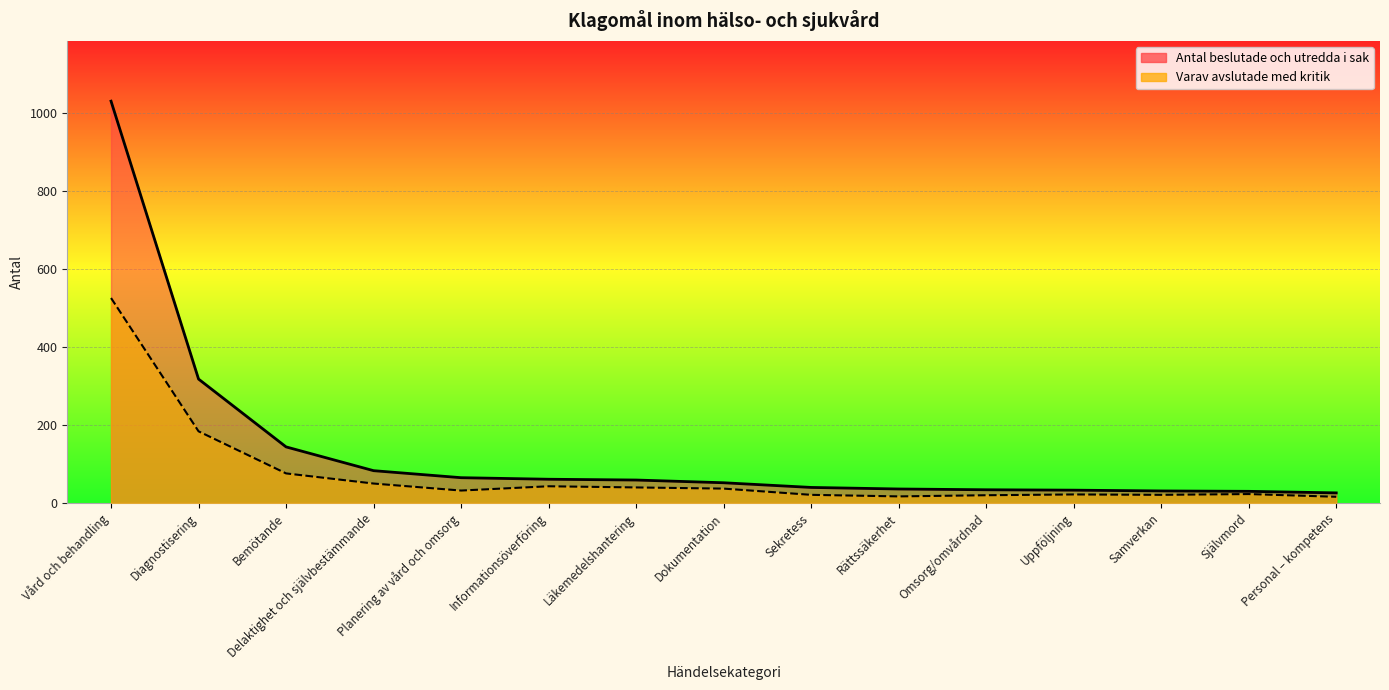

Reading left to right, transcribe all the data shown in this chart.

Antal beslutade och utredda i sak: Vård och behandling=1031	Diagnostisering=318	Bemötande=144	Delaktighet och självbestämmande=83	Planering av vård och omsorg=65	Informationsöverföring=61	Läkemedelshantering=59	Dokumentation=52	Sekretess=40	Rättssäkerhet=36	Omsorg/omvårdnad=34	Uppföljning=33	Samverkan=31	Självmord=30	Personal – kompetens=26
Varav avslutade med kritik: Vård och behandling=526	Diagnostisering=184	Bemötande=76	Delaktighet och självbestämmande=50	Planering av vård och omsorg=32	Informationsöverföring=43	Läkemedelshantering=40	Dokumentation=37	Sekretess=21	Rättssäkerhet=17	Omsorg/omvårdnad=20	Uppföljning=22	Samverkan=21	Självmord=23	Personal – kompetens=16